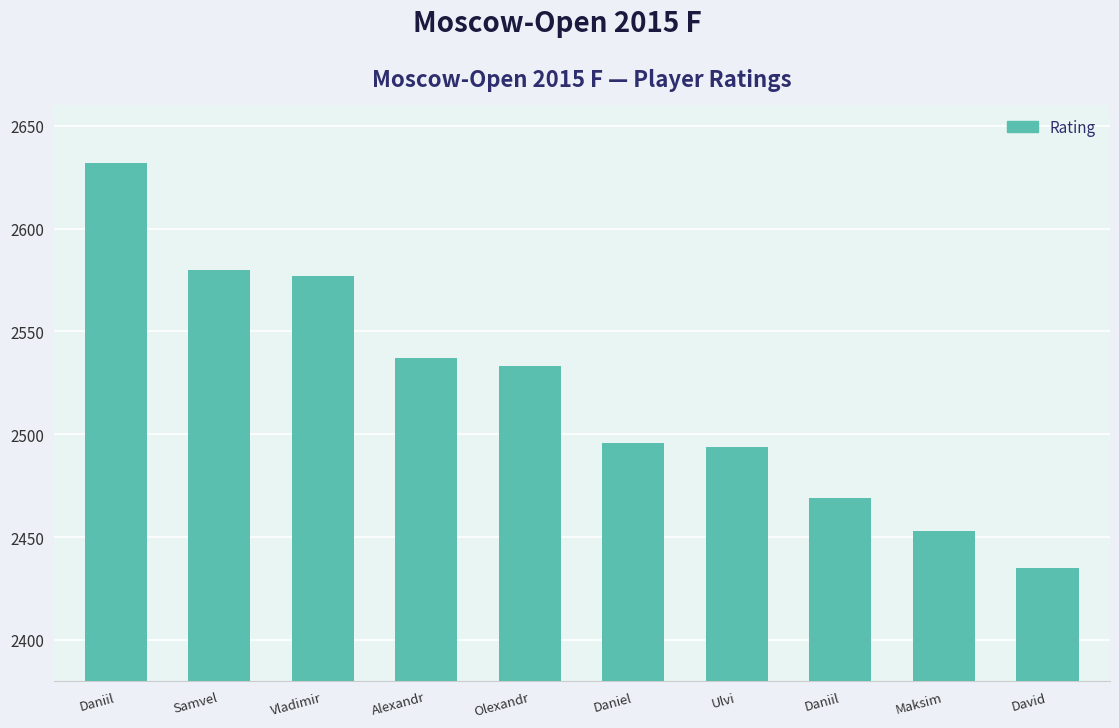

Does the chart contain any negative values?

No